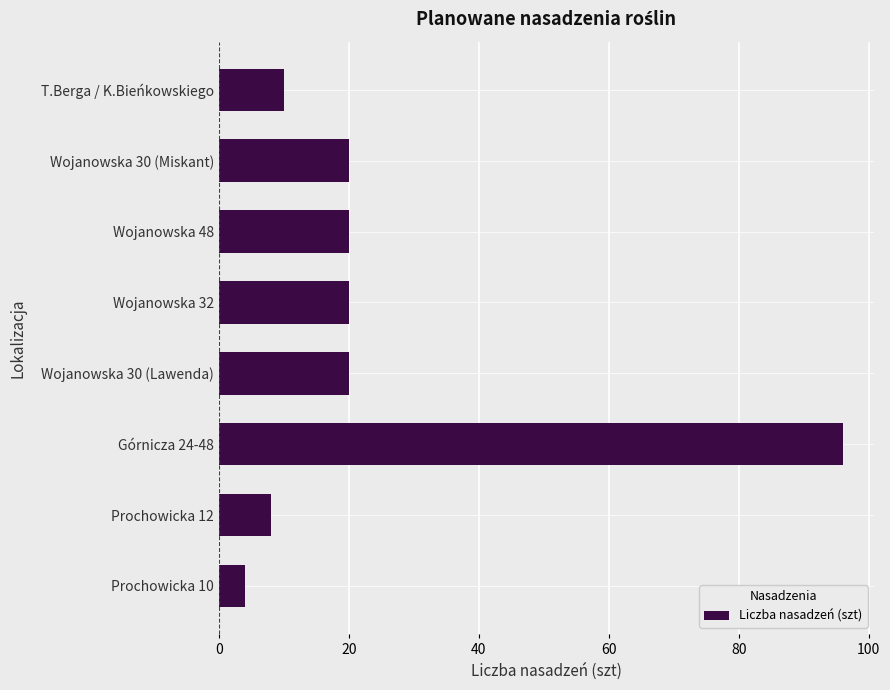

Which label corresponds to the largest value in the chart?

Górnicza 24-48